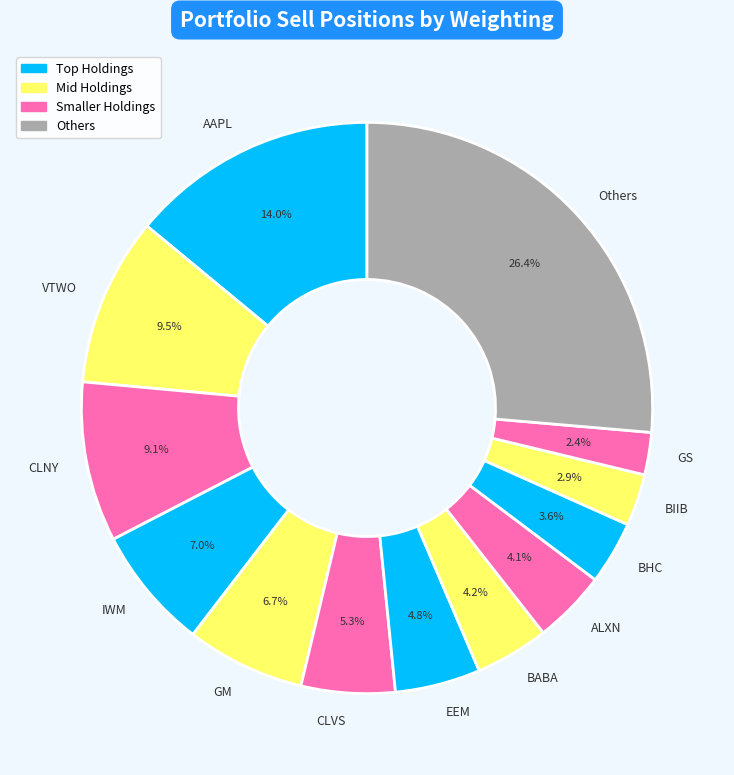

What is the total percentage of BHC and BIIB?

6.5%